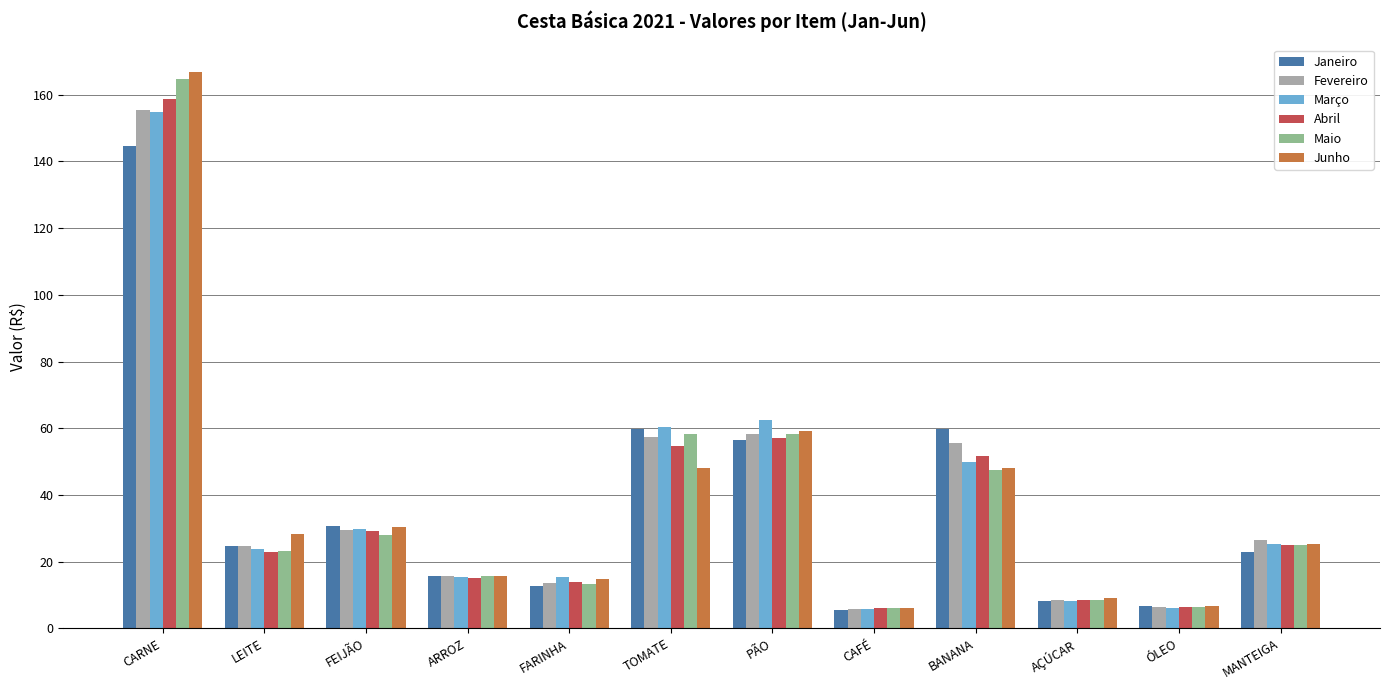

Which category has the highest value in the Maio series?

CARNE